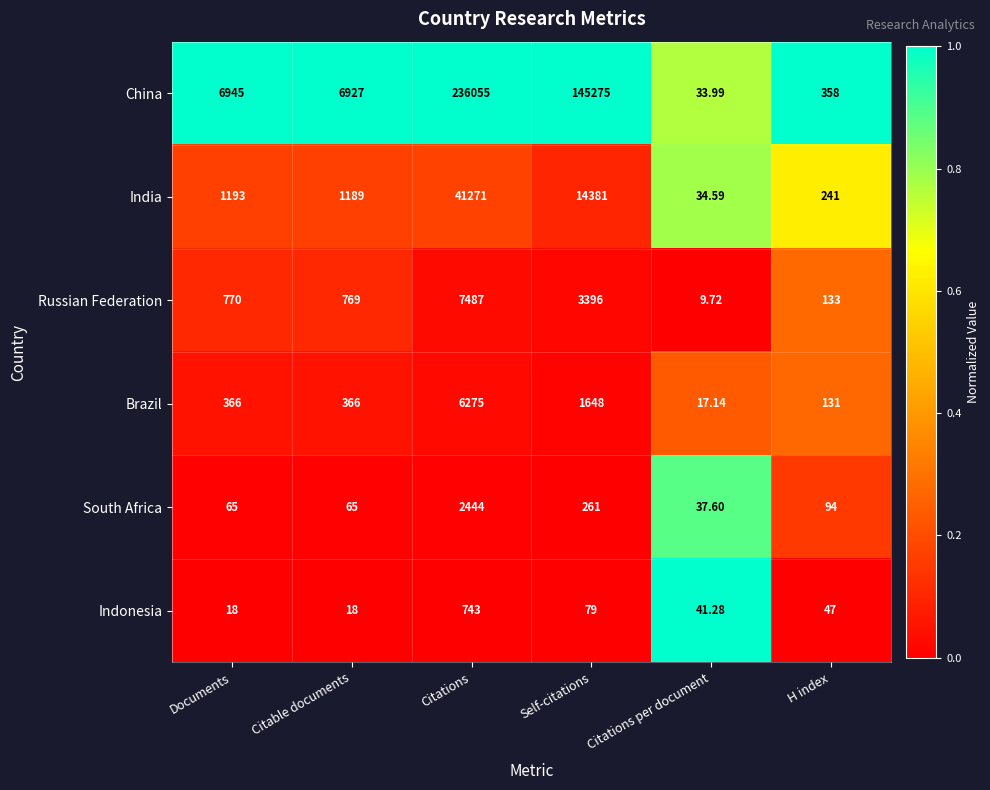

Which series has the widest spread of values?

China